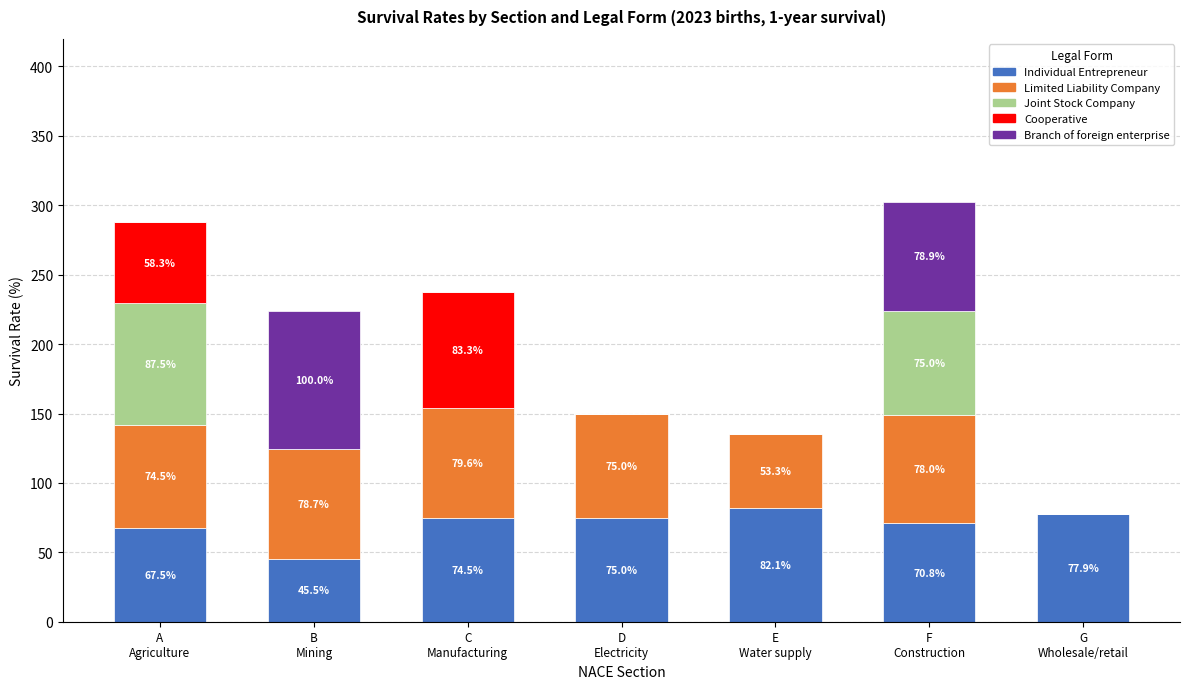

What is the maximum value for Individual Entrepreneur?

82.1